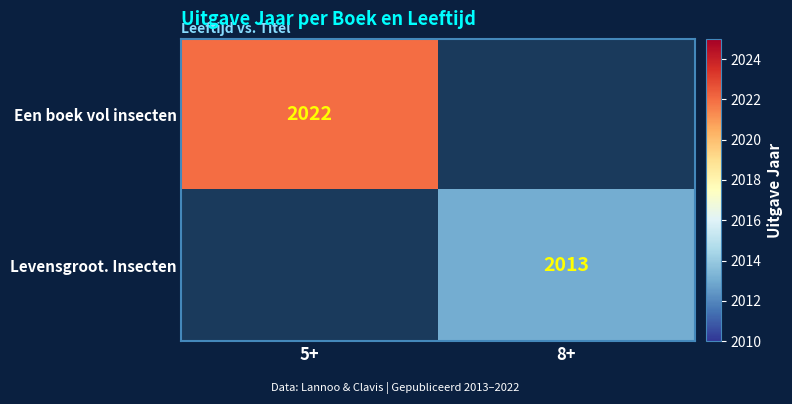

The Een boek vol insecten series shows 995 at 5+. True or false?

False